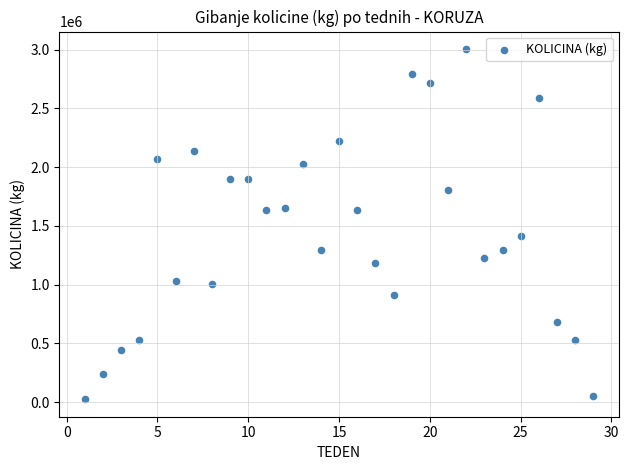

What is the range of X values (max minus min)?

28